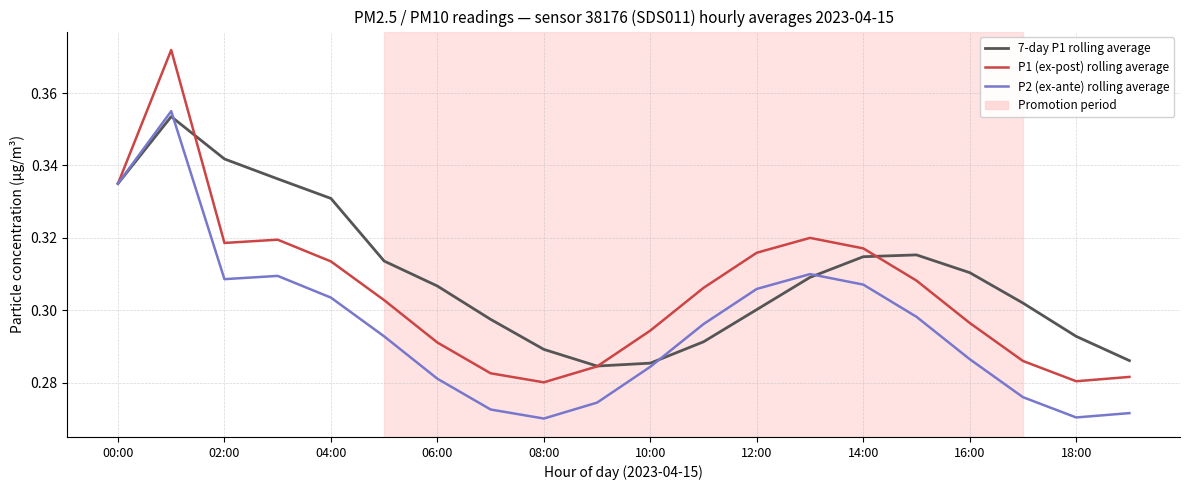

What is the difference between the maximum and second lowest values in the P2 (ex-ante) rolling average series?

0.1